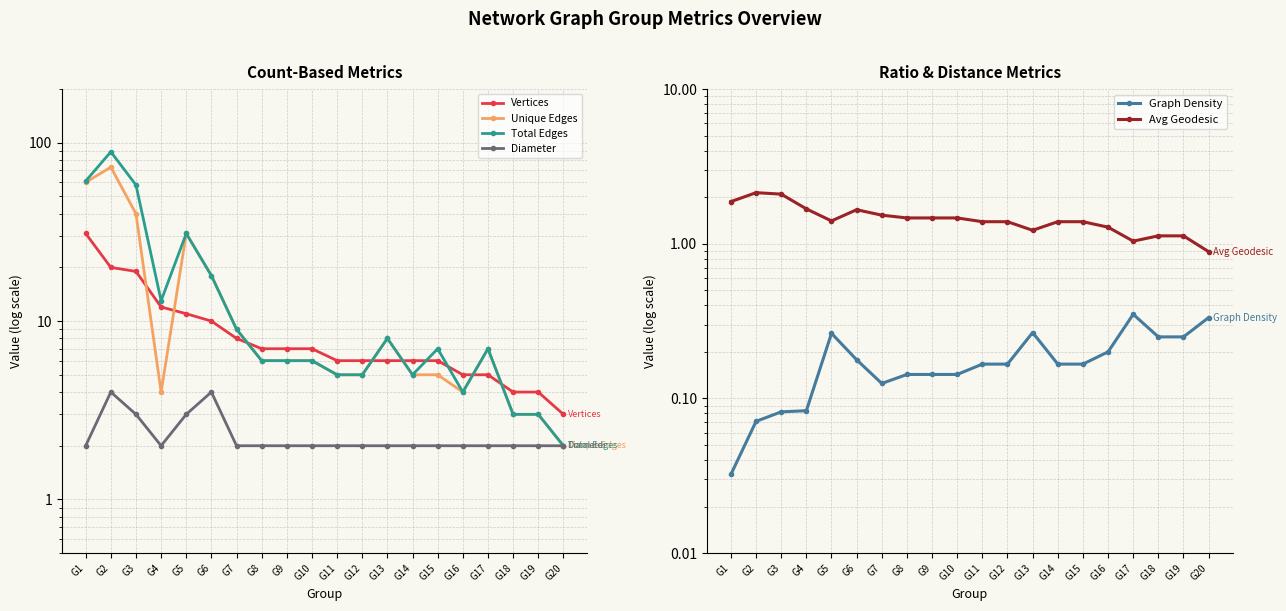

At G3, list the series in order from smallest to largest.

Graph Density, Avg Geodesic, Diameter, Vertices, Unique Edges, Total Edges